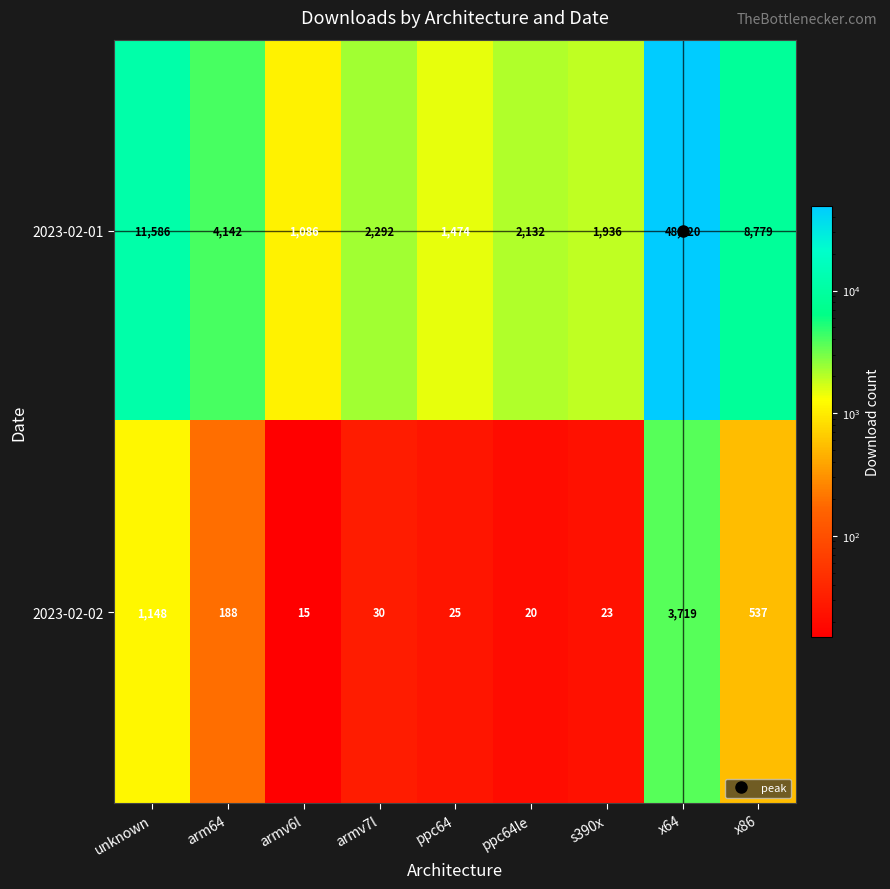

Which series has the largest total across all categories?

2023-02-01